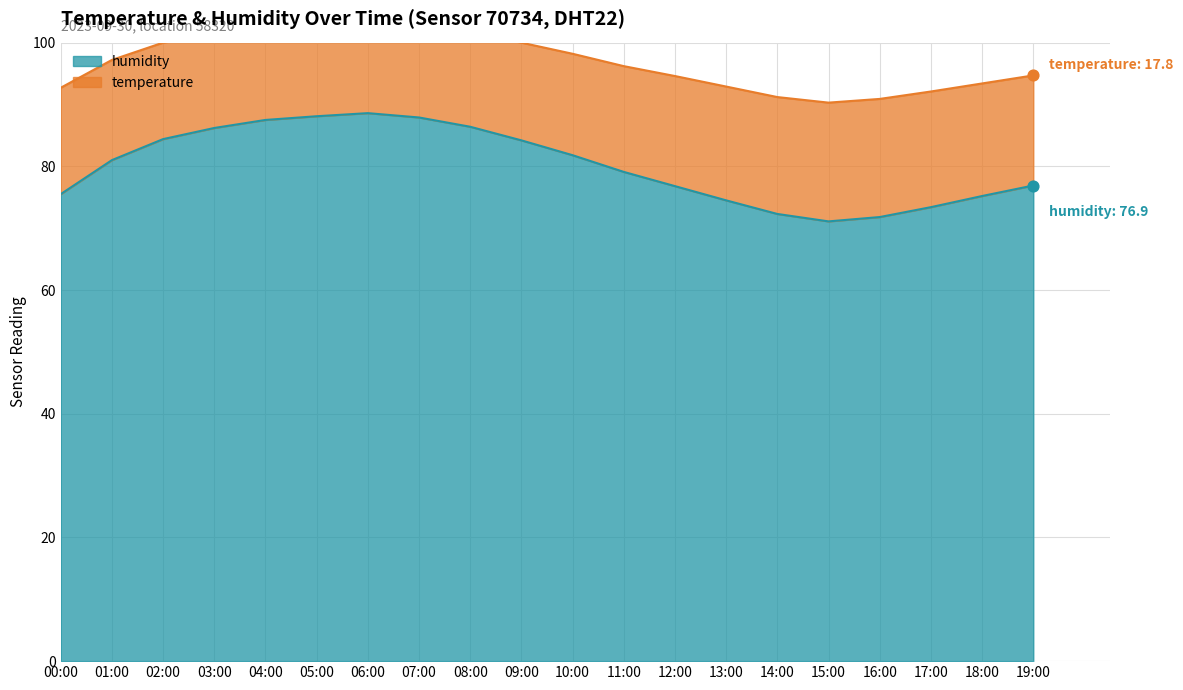

At which category is the sum across all series the highest?

06:00